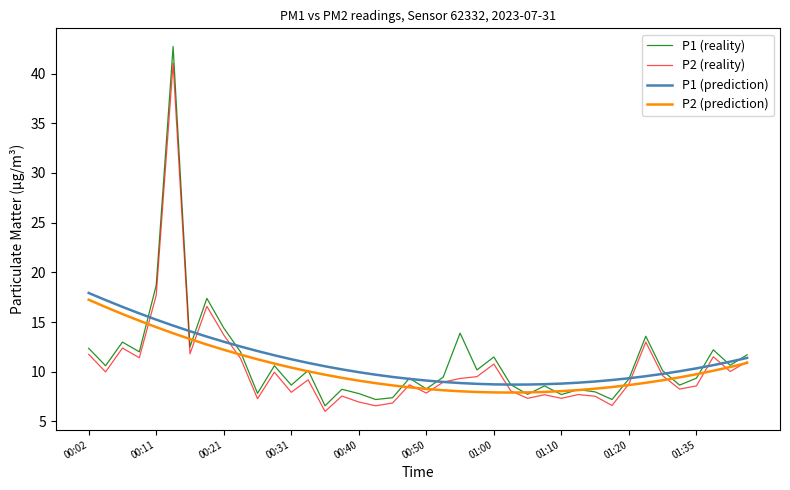

What is the highest value of the P1 (prediction) series?

17.9